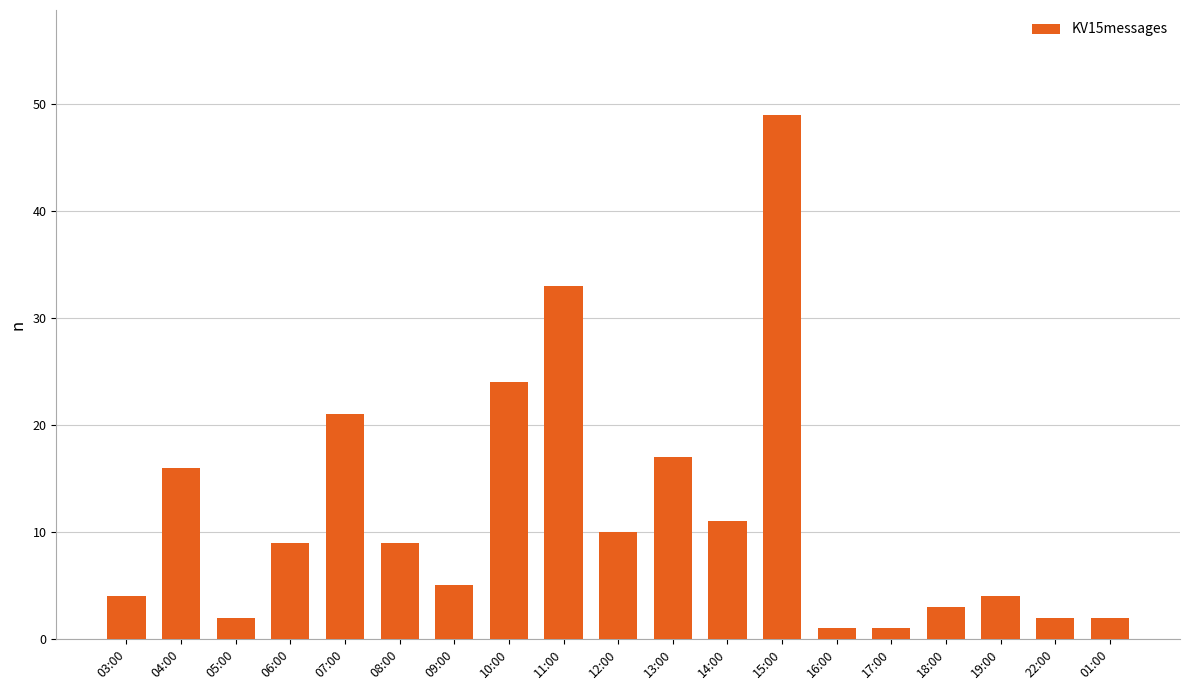

Which has a higher value, 07:00 or 08:00?

07:00